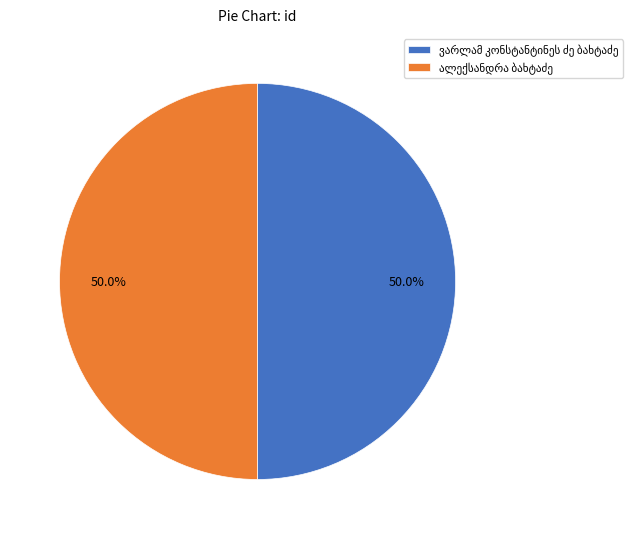

What percentage is the ალექსანდრა ბახტაძე slice, to the nearest percent?

50%